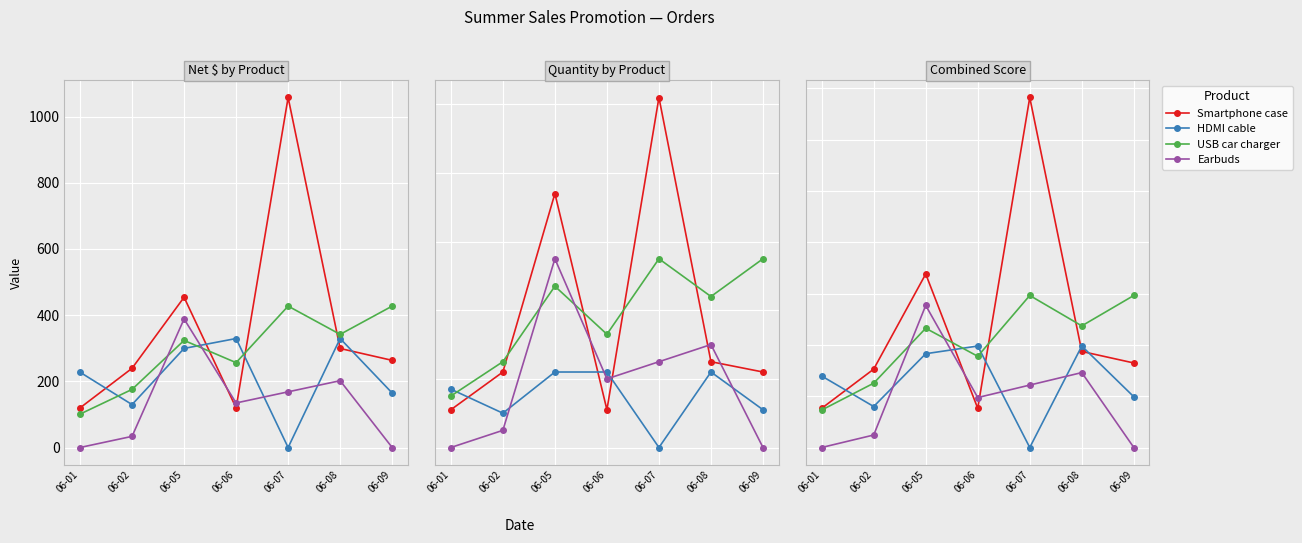

Reading left to right, transcribe all the data shown in this chart.

Smartphone case: 06-01=76.3	06-02=152.7	06-05=338.0	06-06=76.3	06-07=681.9	06-08=187.1	06-09=164.7
HDMI cable: 06-01=139.3	06-02=79.8	06-05=182.7	06-06=197.7	06-07=0.0	06-08=197.7	06-09=98.8
USB car charger: 06-01=73.0	06-02=125.3	06-05=232.3	06-06=177.7	06-07=296.2	06-08=236.9	06-09=296.2
Earbuds: 06-01=0.0	06-02=24.3	06-05=276.8	06-06=97.3	06-07=121.6	06-08=145.9	06-09=0.0